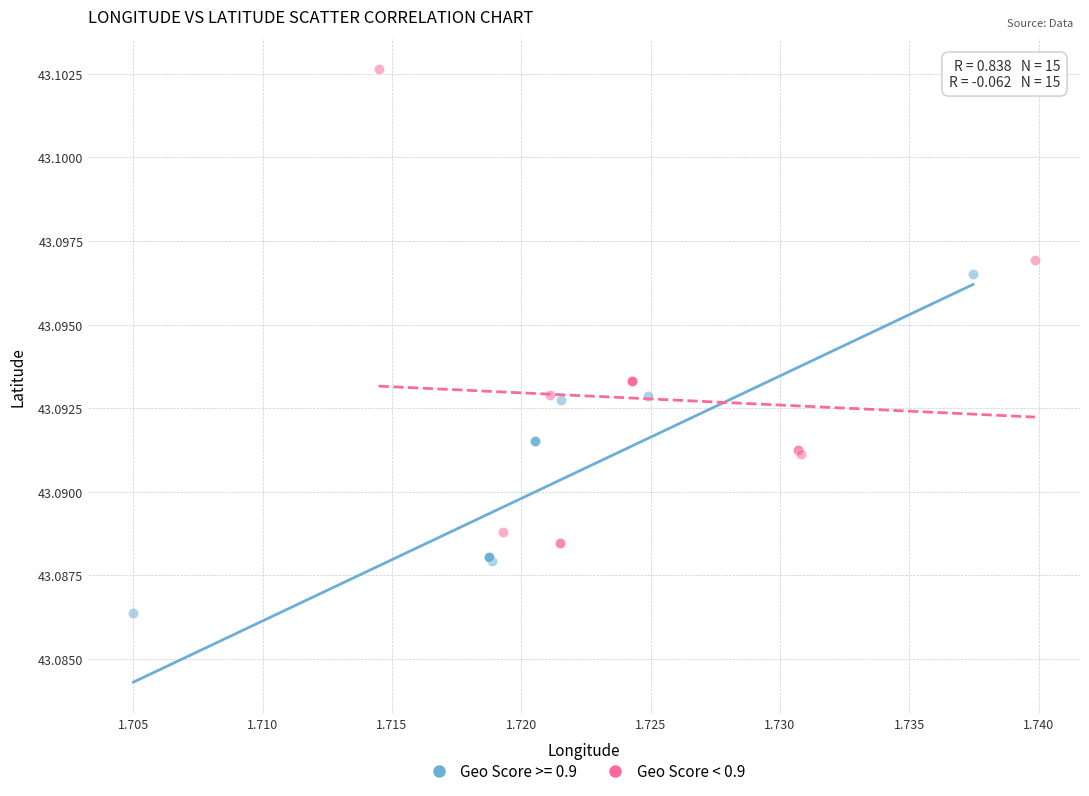

Which series has the widest spread of Y values?

Geo Score < 0.9